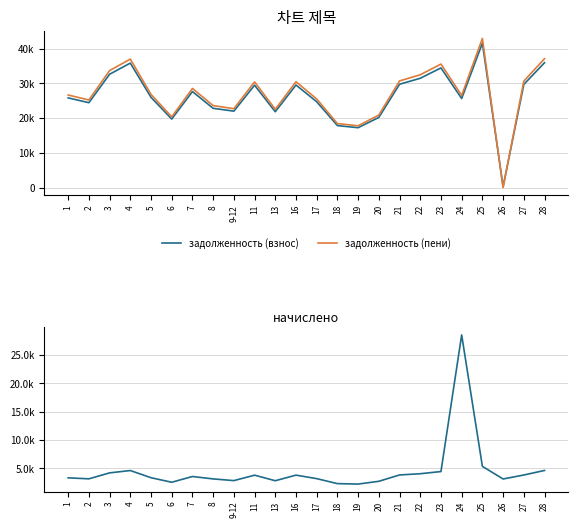

How many interior local valleys does the начислено series have?

6